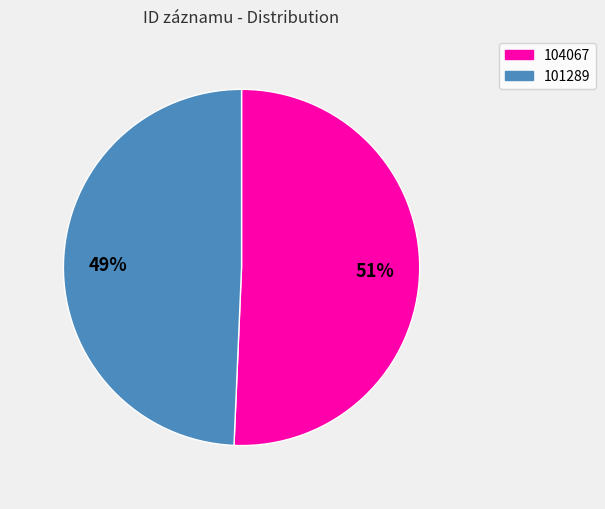

Is there a majority slice in this chart?

Yes